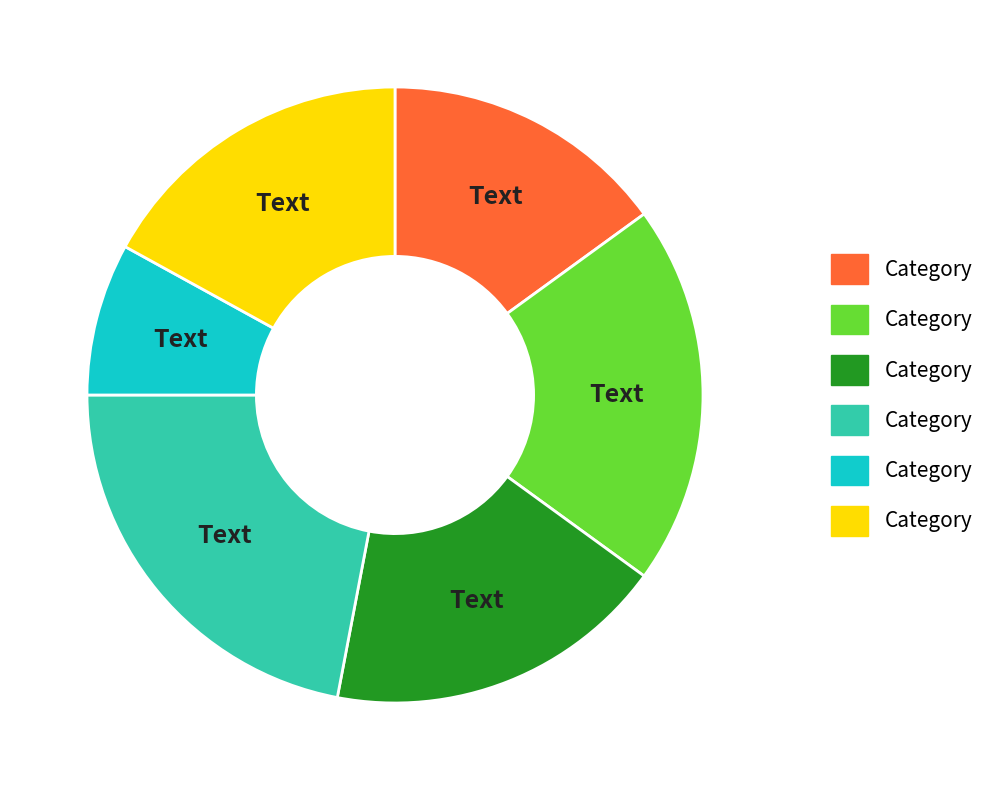

Does any single category account for the majority?

No